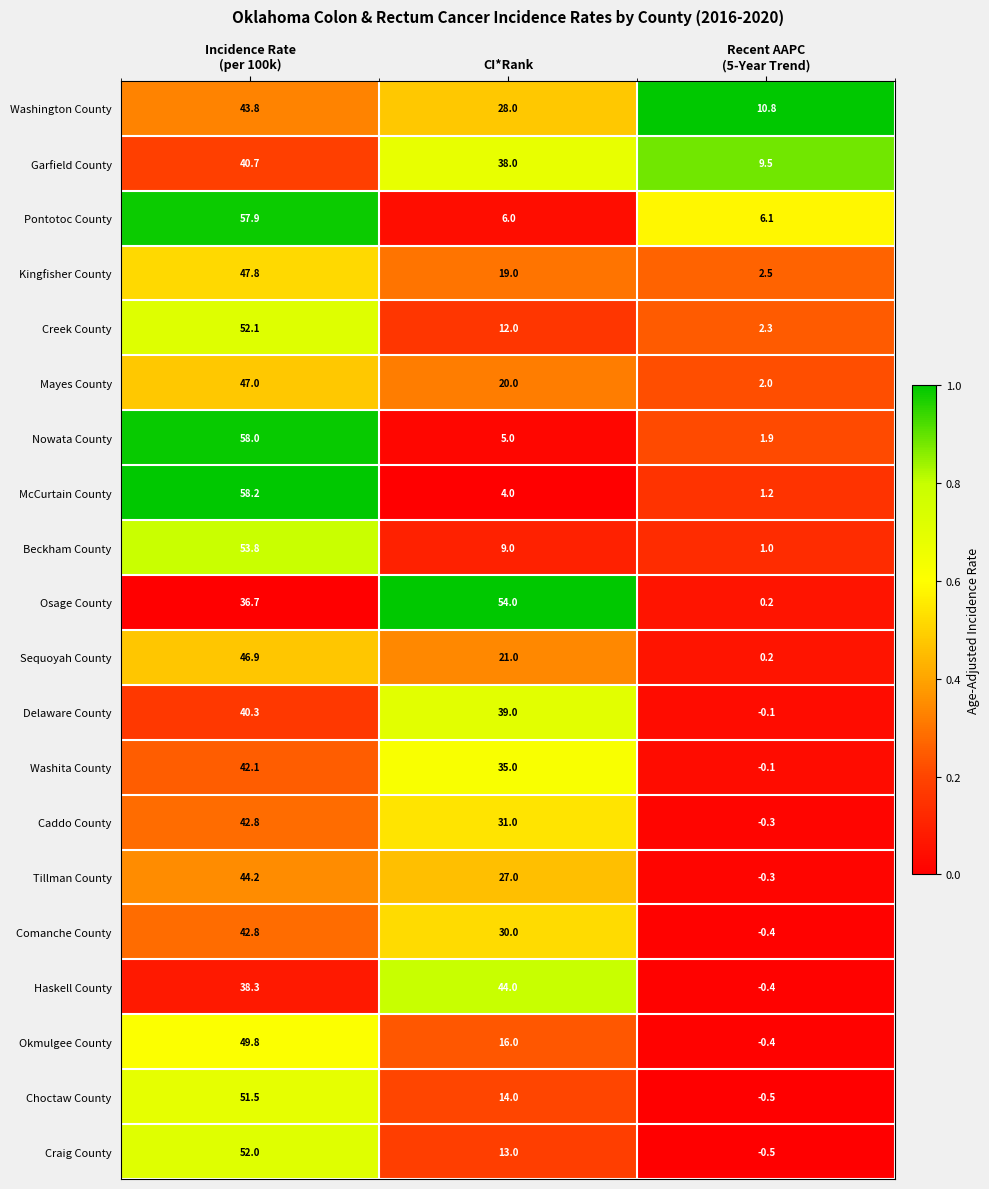

What is the maximum value shown in the chart?

58.2